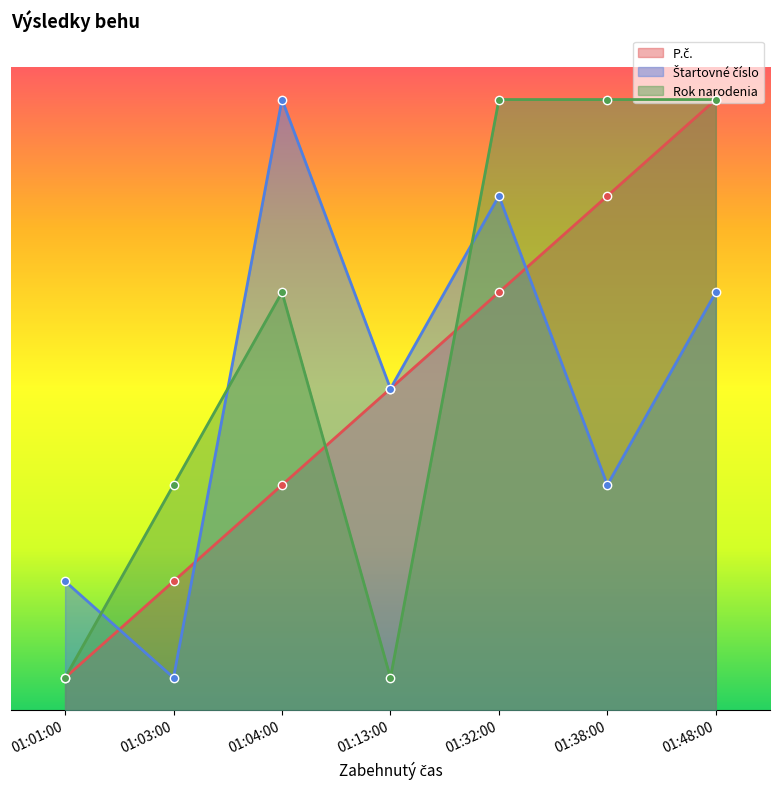

What is the maximum value for P.č.?

9.5